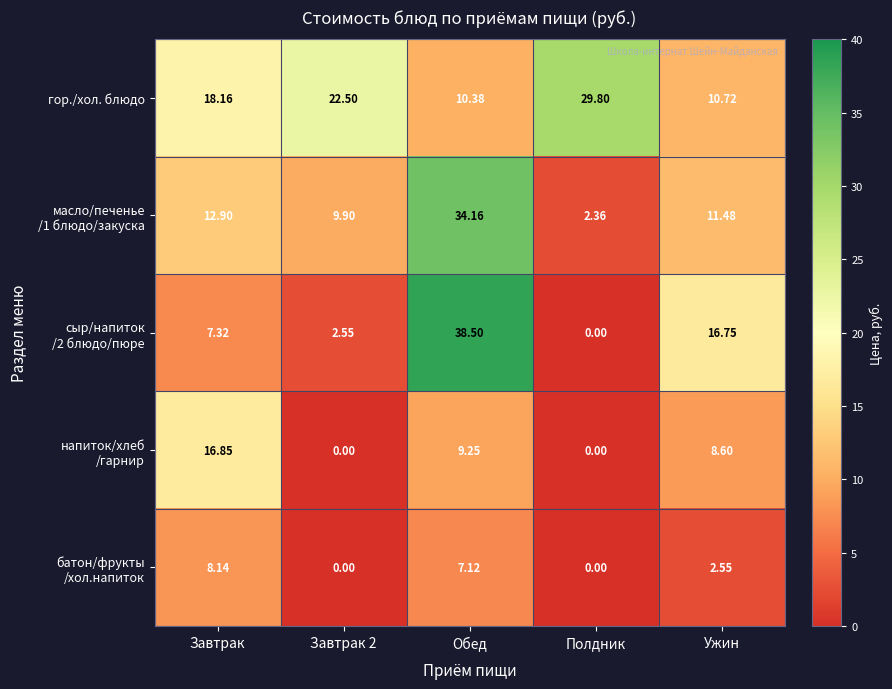

At which category does the chart reach its peak across all series?

Обед